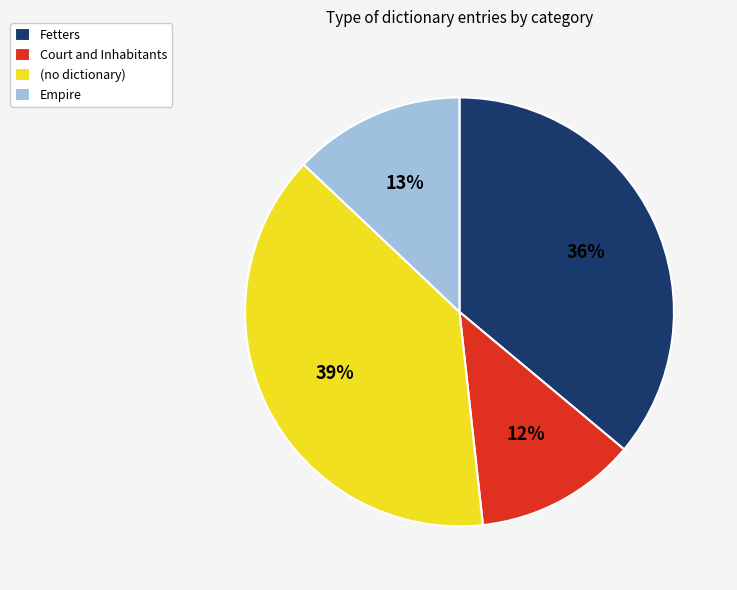

Which category has the biggest portion of the pie?

(no dictionary)